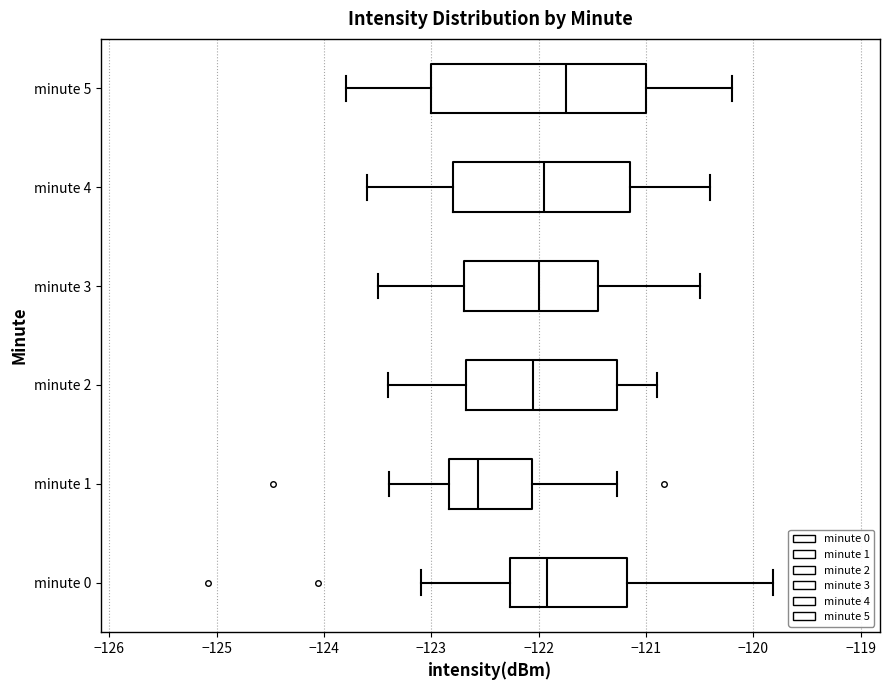

Where does the median line of the box for minute 5 sit on the x-axis? The values are not printed on the chart, so give them approximately, as read against the axis.

-121.7